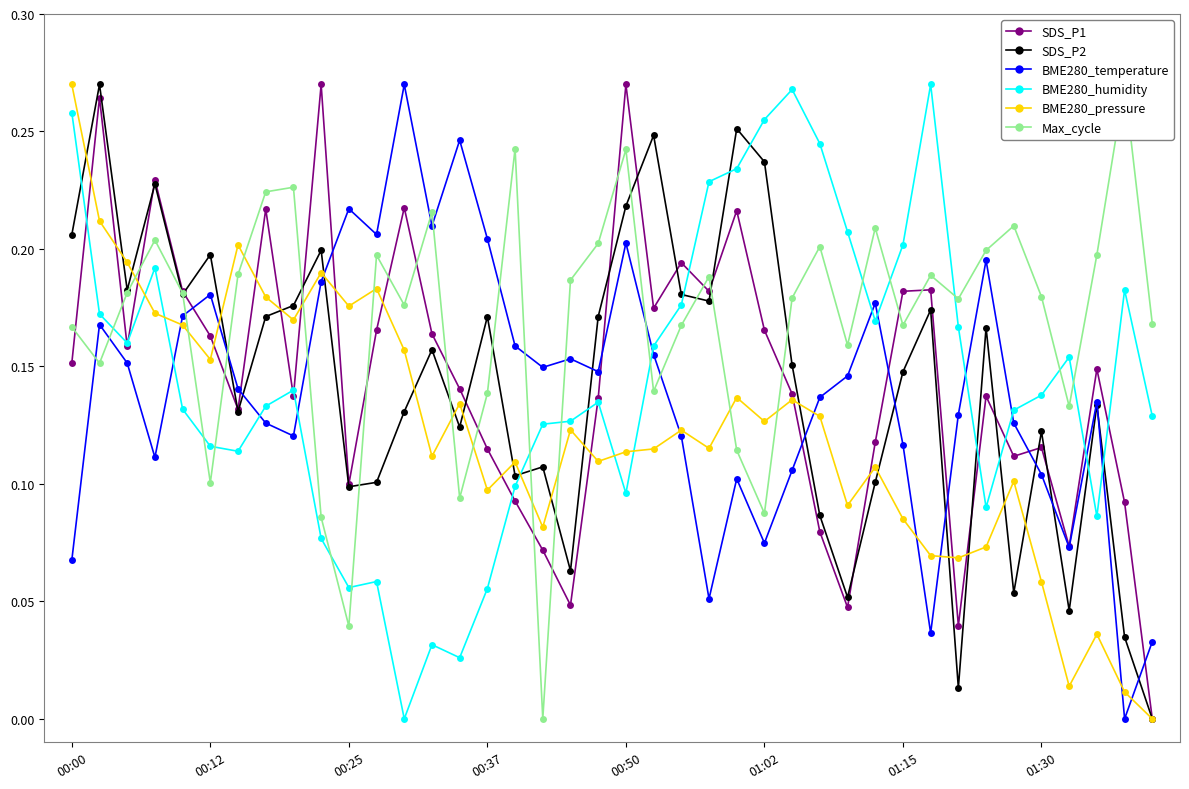

True or false: Max_cycle has more than 0 interior local peaks.

True